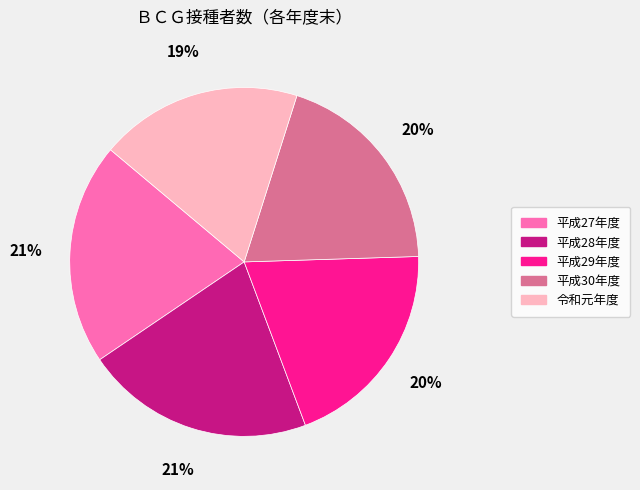

What percentage is the 平成30年度 slice, to the nearest percent?

20%